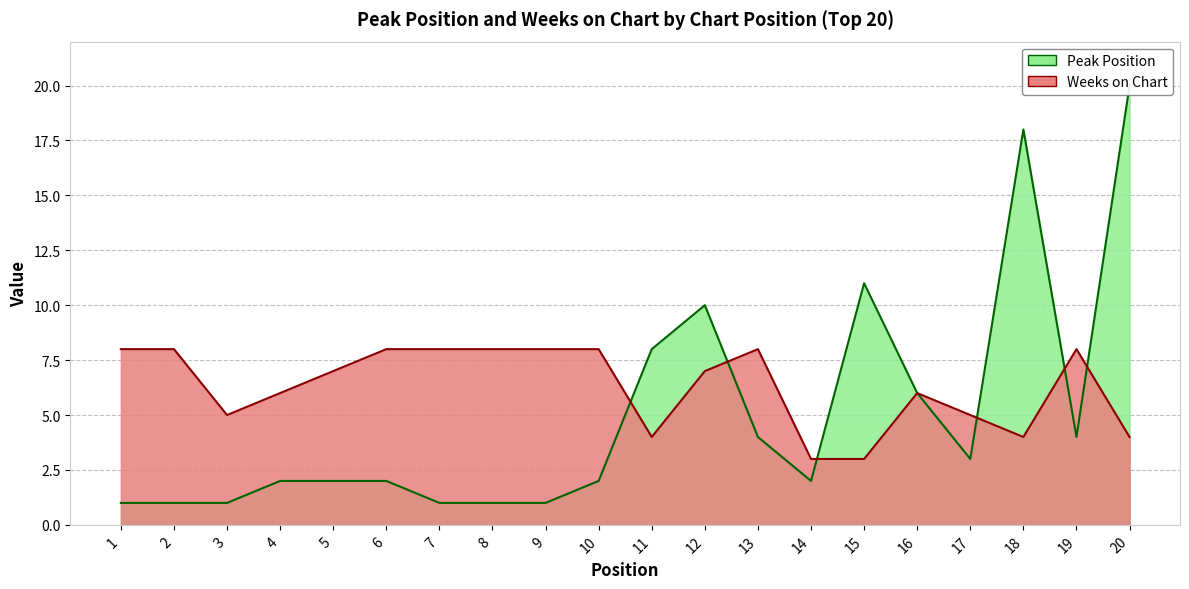

Is the value of Peak Position at 6 greater than the value of Weeks on Chart at 18?

No